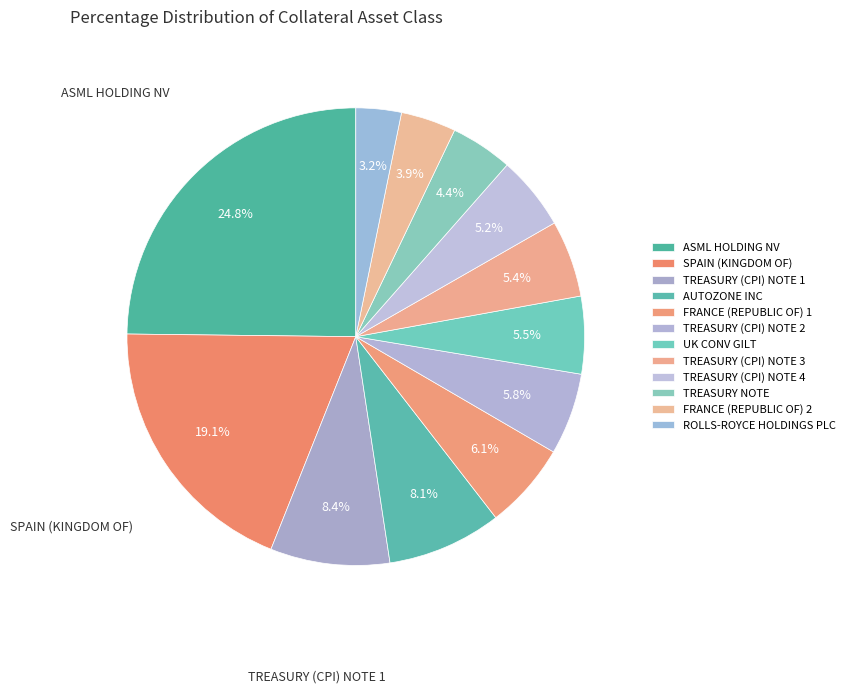

How many segments does this pie chart have?

12